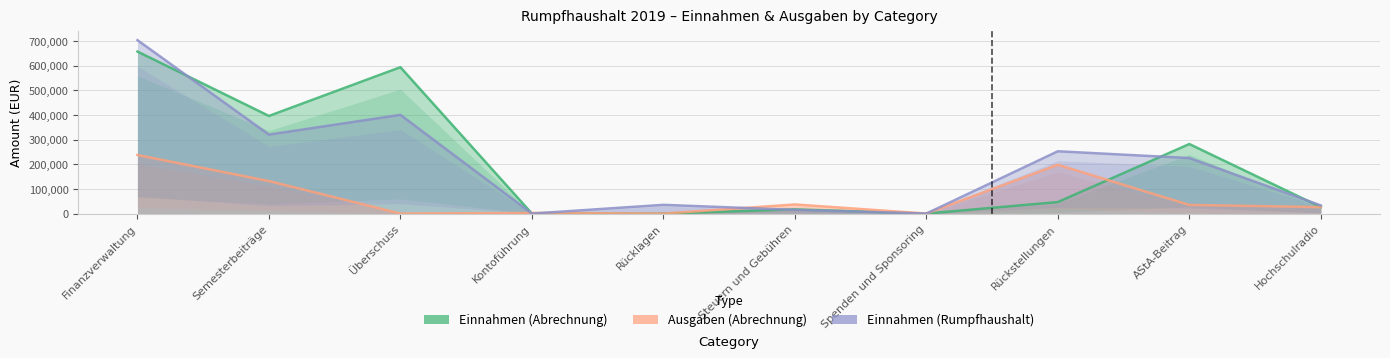

True or false: Einnahmen (Rumpfhaushalt) and Ausgaben (Abrechnung) cross at least once.

True